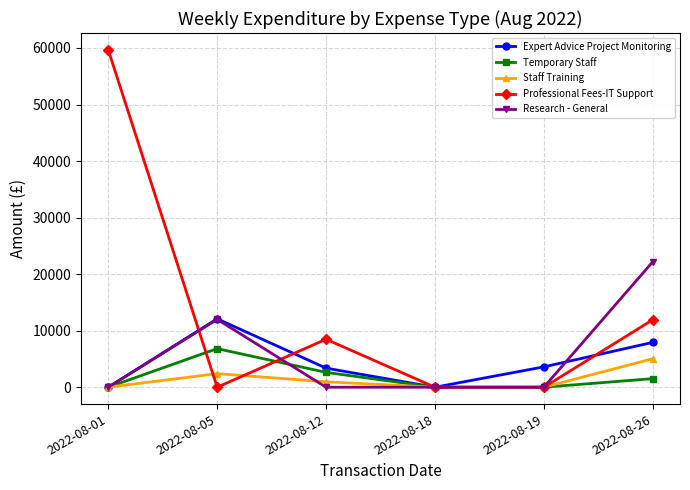

Which series has the largest total across all categories?

Professional Fees-IT Support